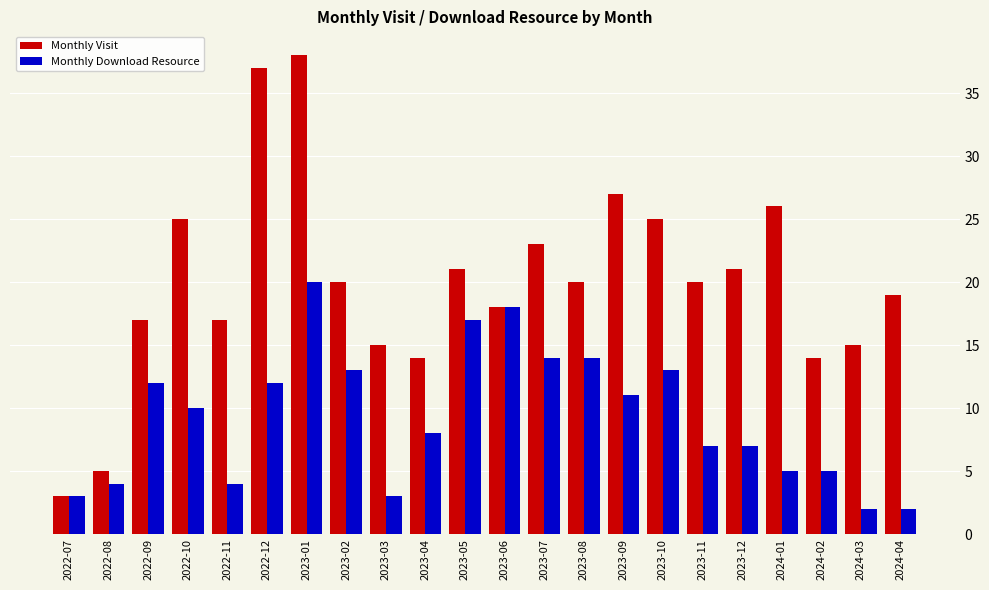

How many series are shown in this chart?

2